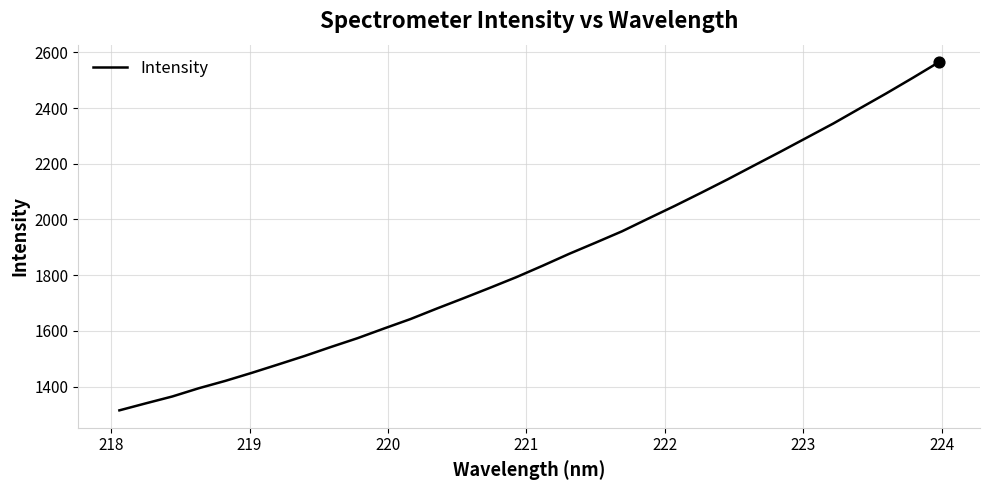

What is the difference between the maximum and minimum values?

1250.6